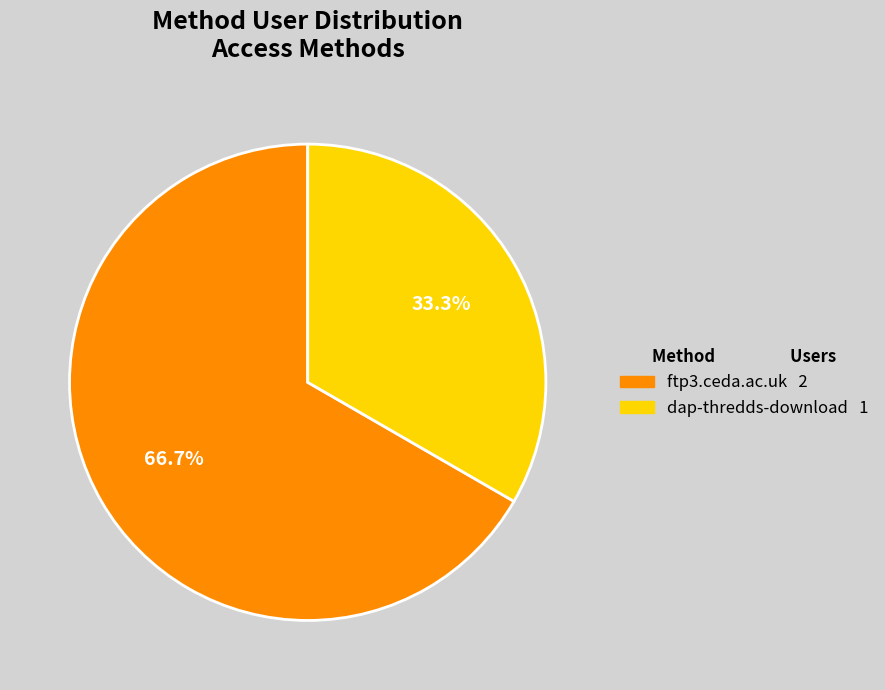

To the nearest percent, what is the combined percentage of dap-thredds-download and ftp3.ceda.ac.uk?

100%